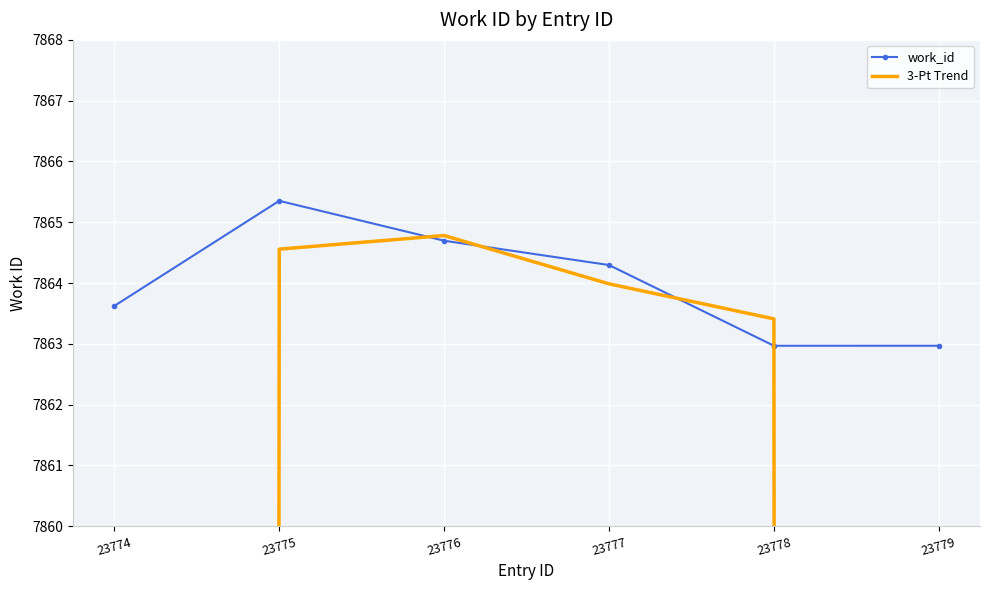

Rank the series by their maximum value, from lowest to highest.

3-Pt Trend, work_id